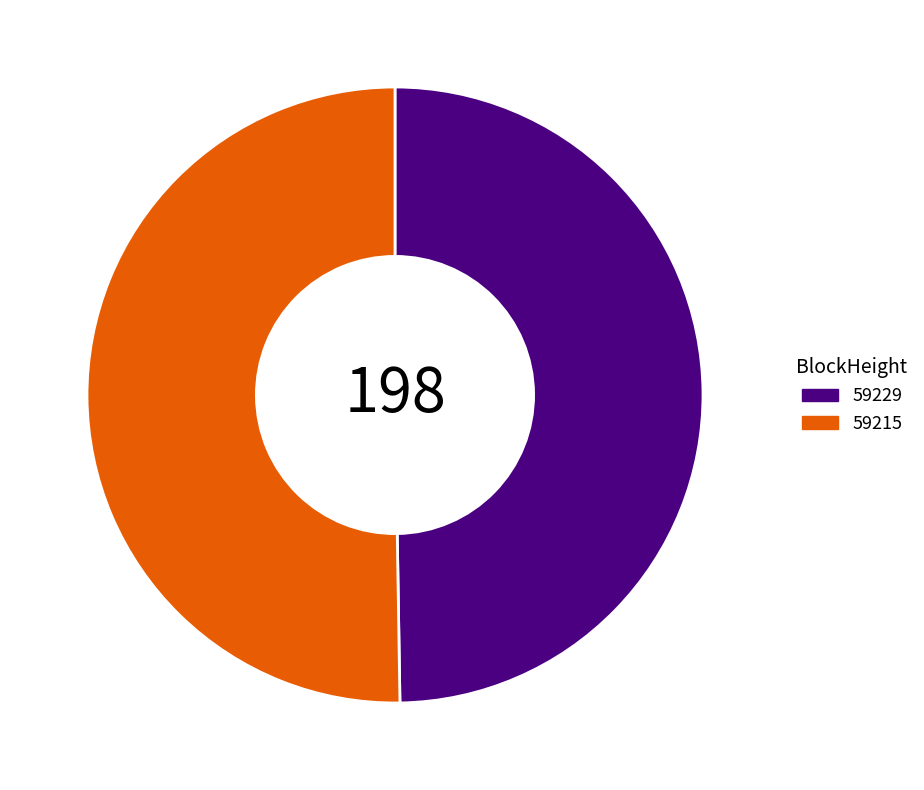

The 59229 slice represents 1% of the pie. True or false?

False